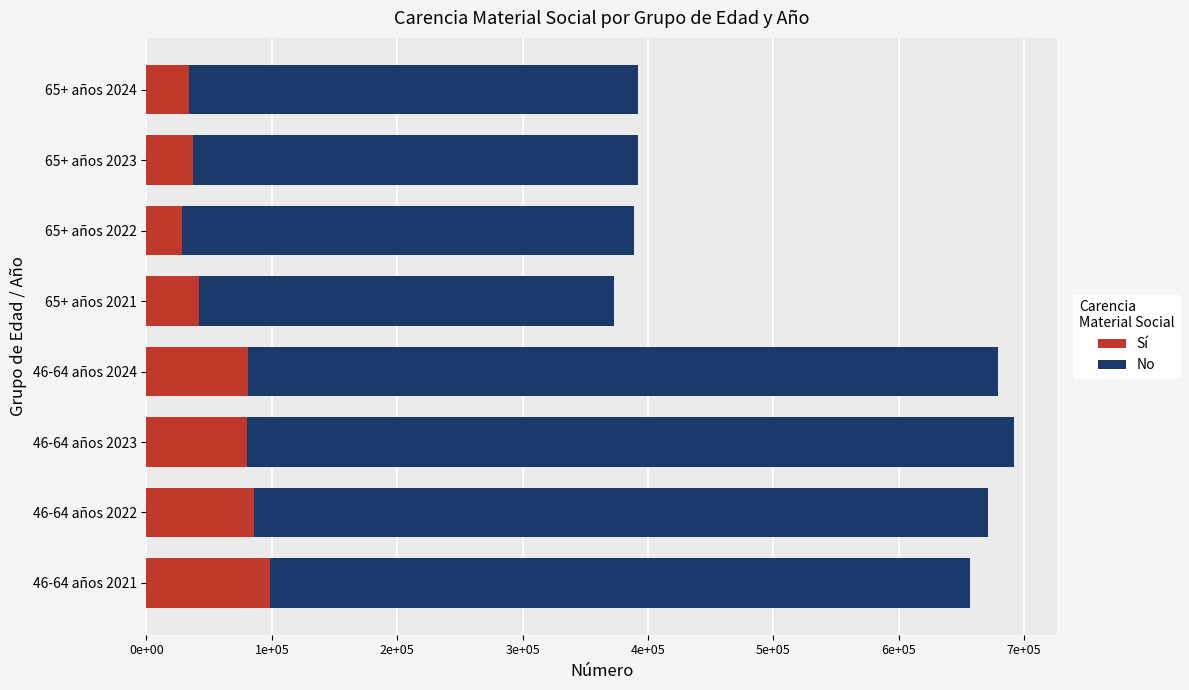

Which series has the largest range (max minus min)?

No